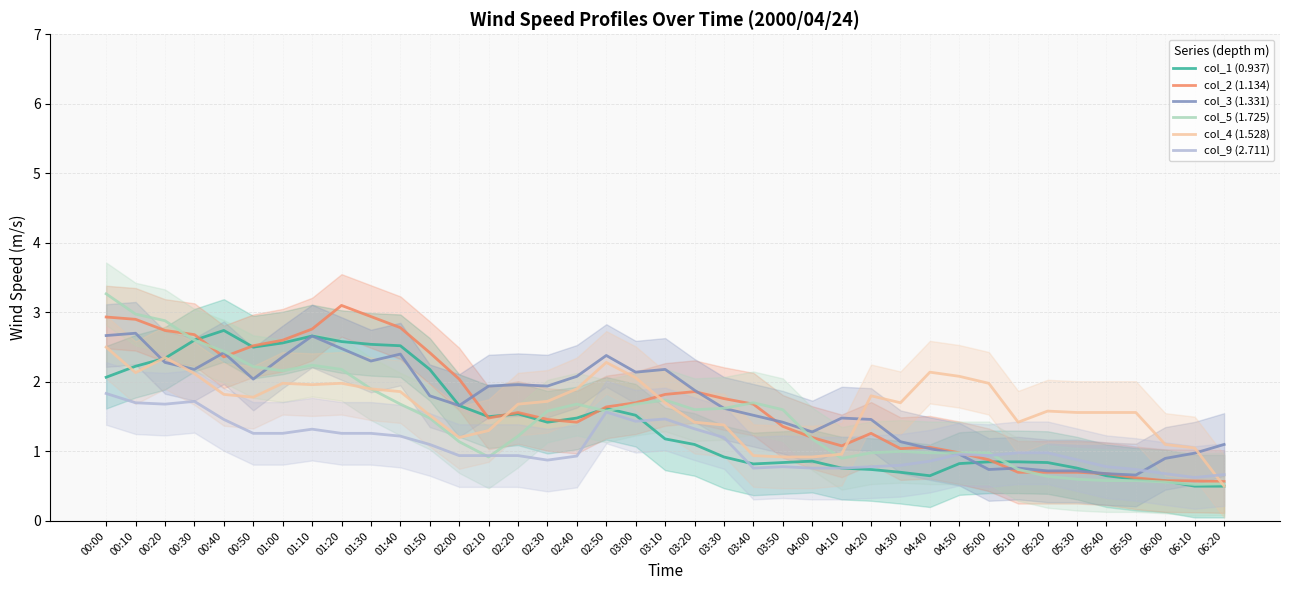

In col_1 (0.937), how many points are lower than both neighbors (excluding endpoints)?

5